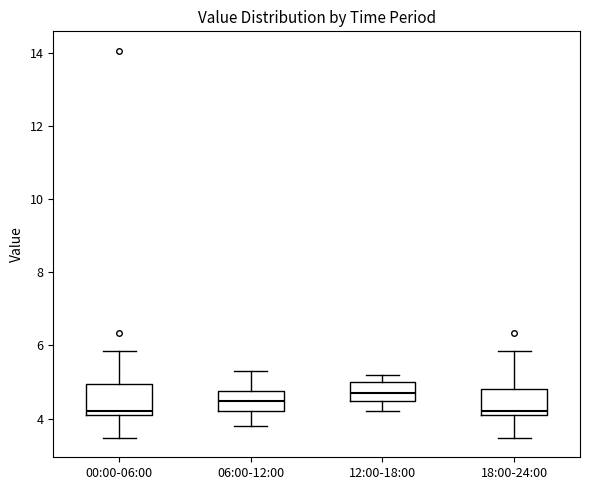

Reading left to right, read every box against the y-axis: the position of its median line, the range the box covers, and the ends of its whiskers. The values are not printed on the chart, so give them approximately, as read against the axis.

00:00-06:00: median 4.2, box 4.0 to 5.0, whiskers 3.4 to 5.8
06:00-12:00: median 4.4, box 4.2 to 4.8, whiskers 3.8 to 5.4
12:00-18:00: median 4.8, box 4.4 to 5.0, whiskers 4.2 to 5.2
18:00-24:00: median 4.2, box 4.0 to 4.8, whiskers 3.4 to 5.8